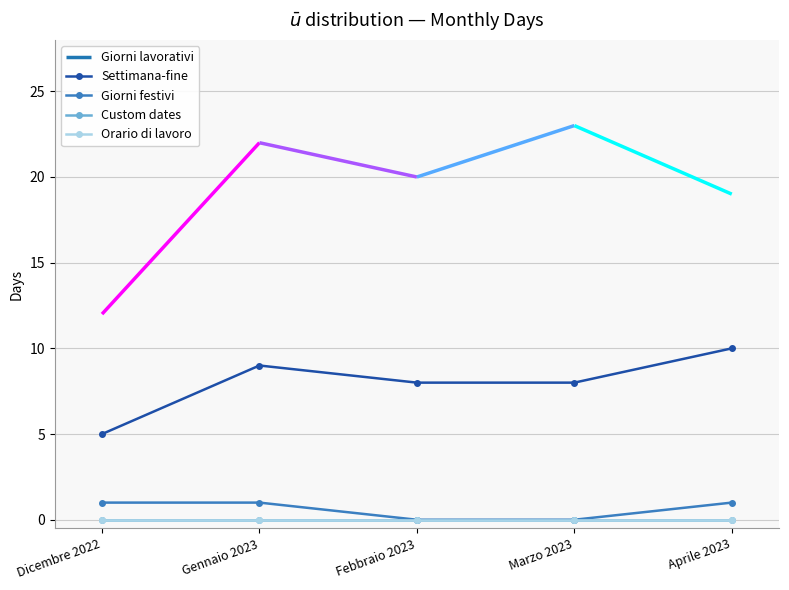

Which series has the largest total across all categories?

Settimana-fine